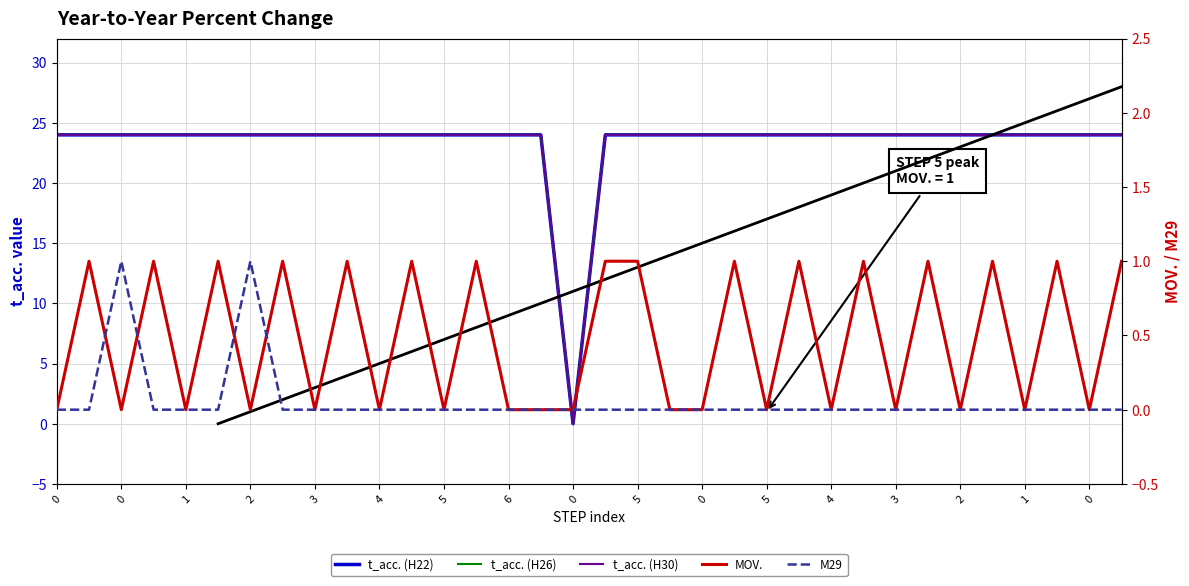

Which series changed the most between 6 and 0?

t_acc. (H22)